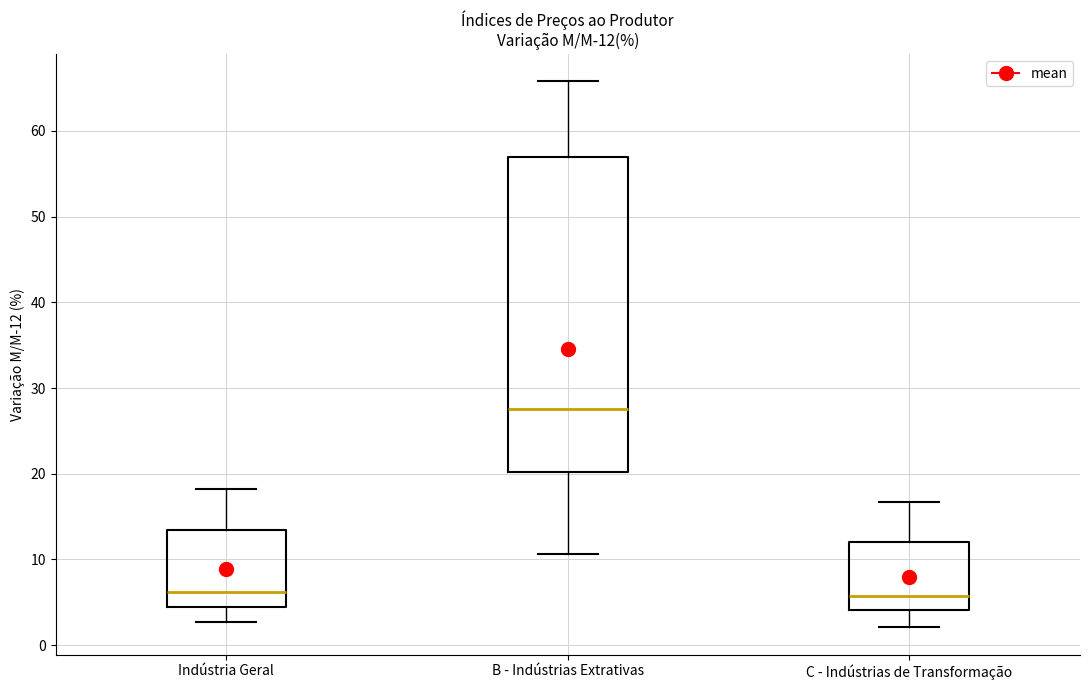

Which box is the tallest, from its lower edge to its upper edge?

B - Indústrias Extrativas